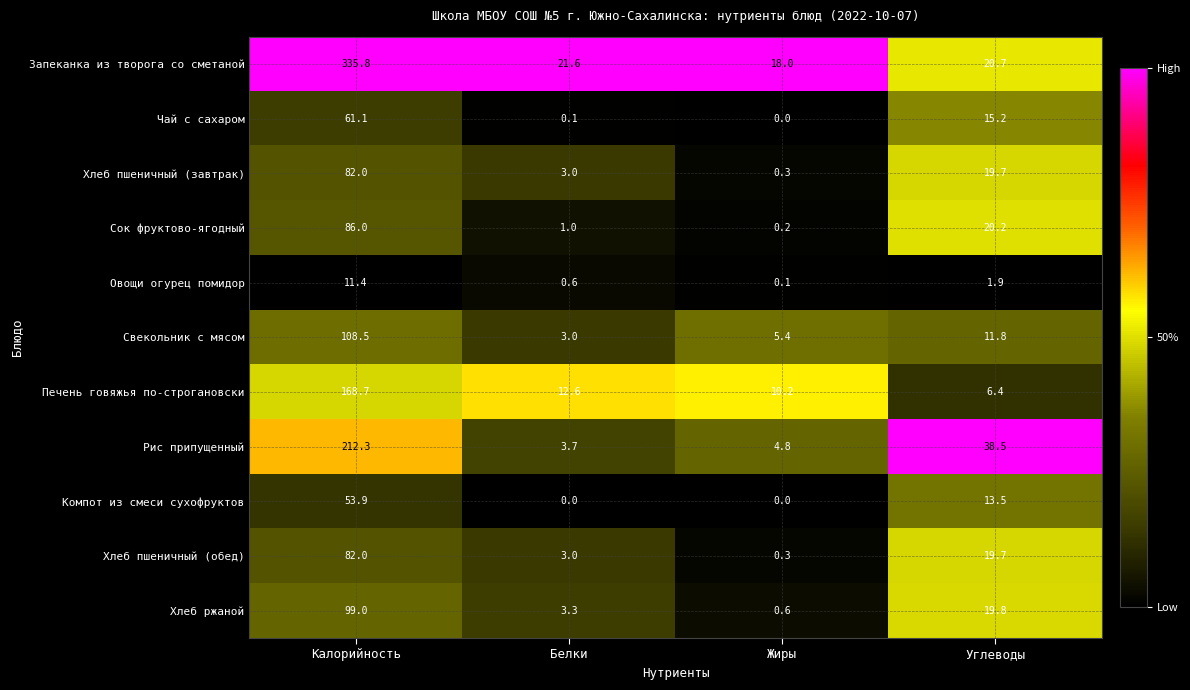

Which series changed the most between Белки and Углеводы?

Рис припущенный